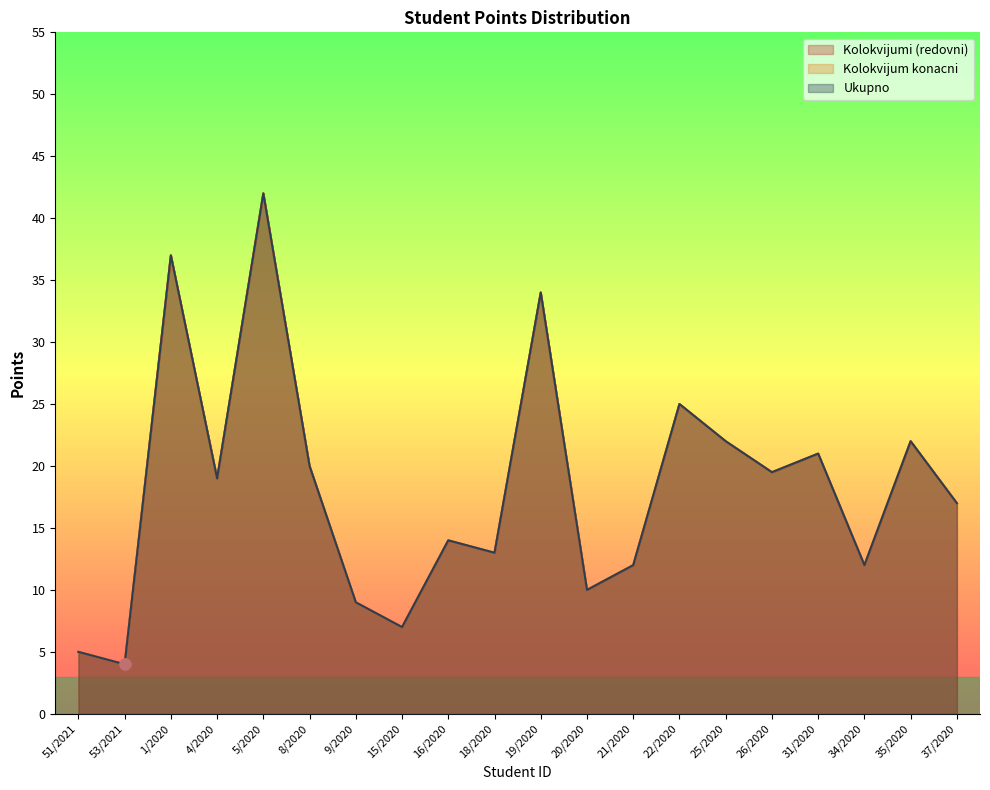

Which series has the largest total across all categories?

Kolokvijumi (redovni)